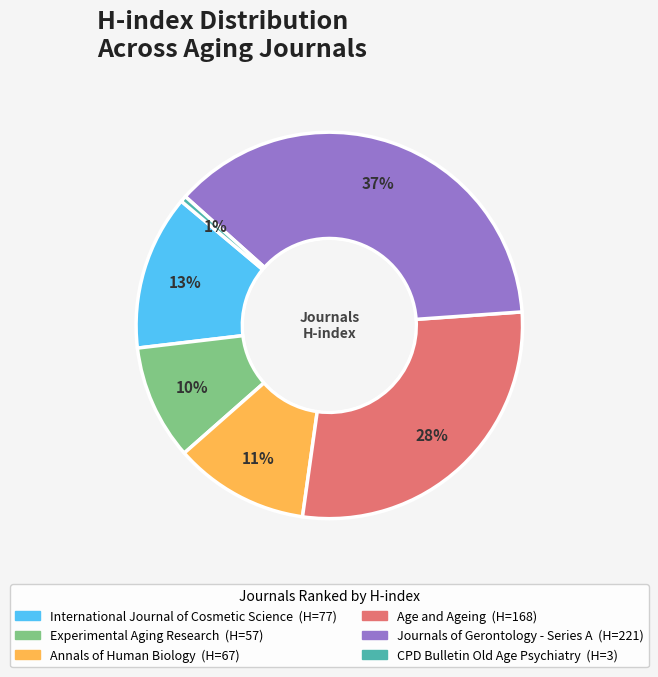

Which slice is the largest?

Journals of Gerontology - Series A